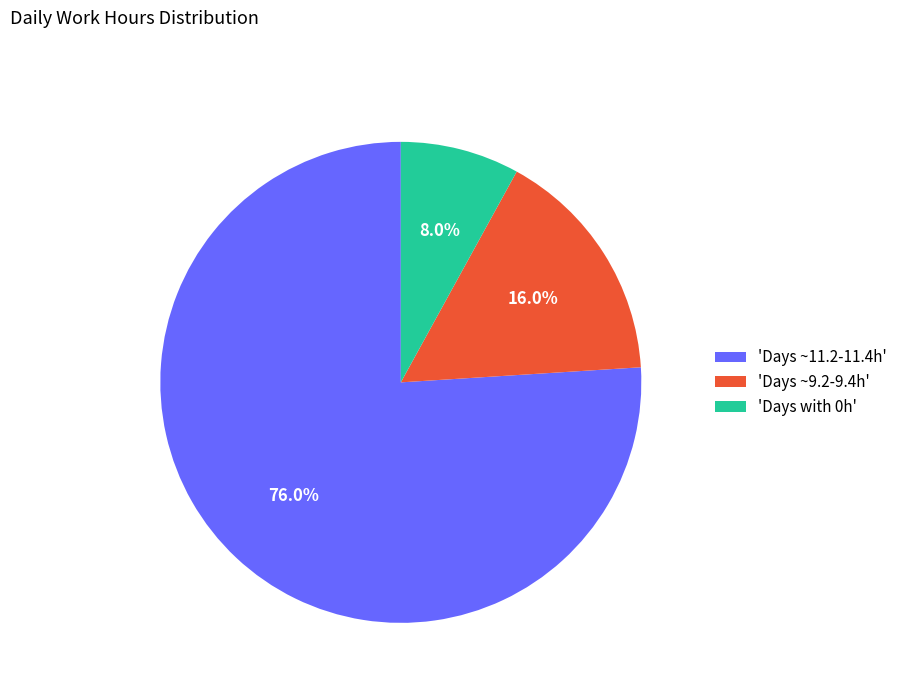

Which has a higher value, 'Days ~9.2-9.4h' or 'Days with 0h'?

'Days ~9.2-9.4h'